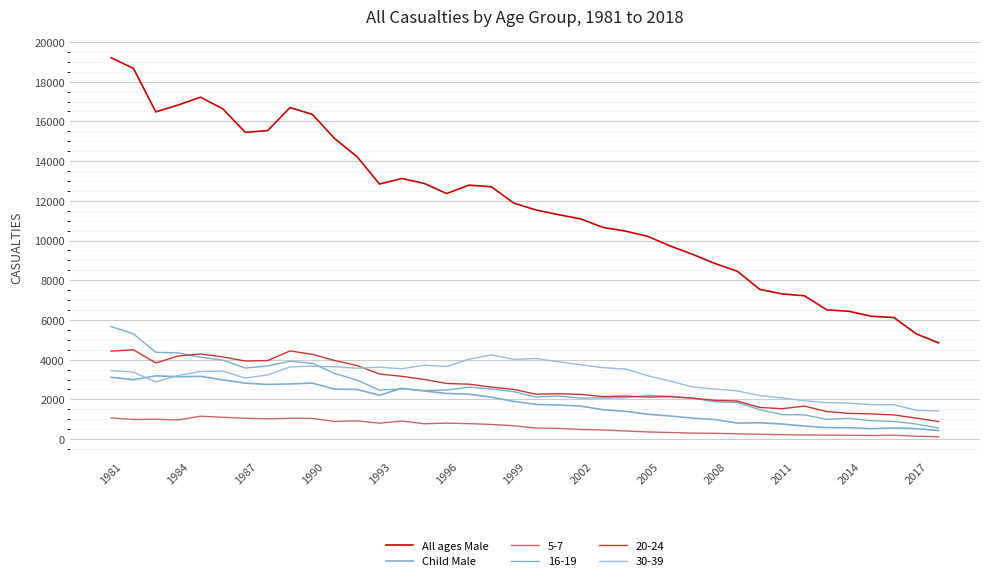

How many values in the All ages Male series are below 11888?

19